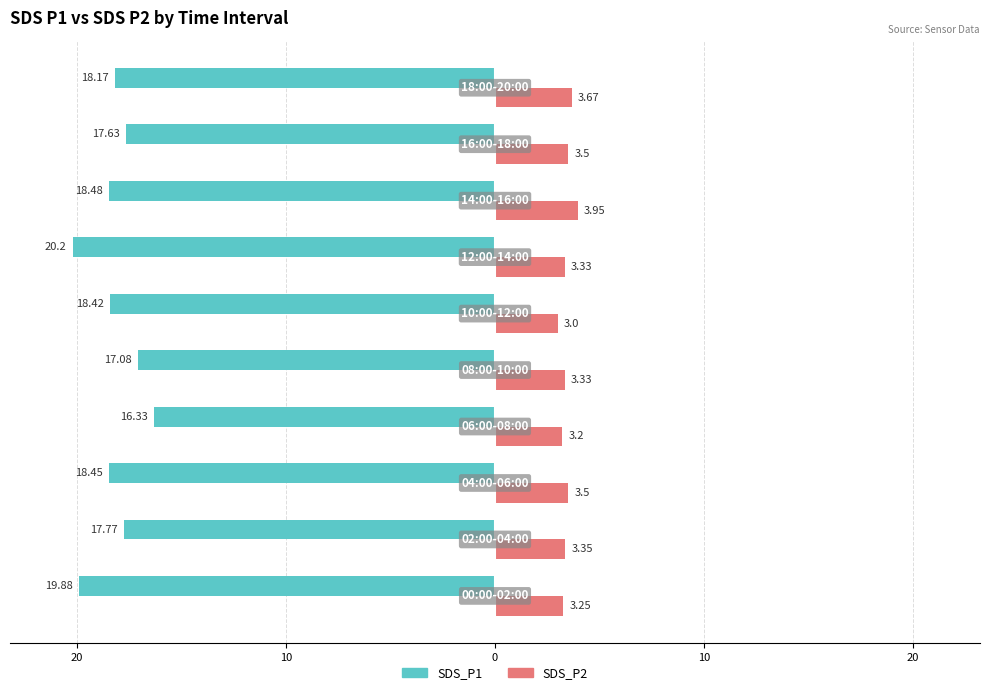

What are all the series names shown in the legend?

SDS_P1, SDS_P2